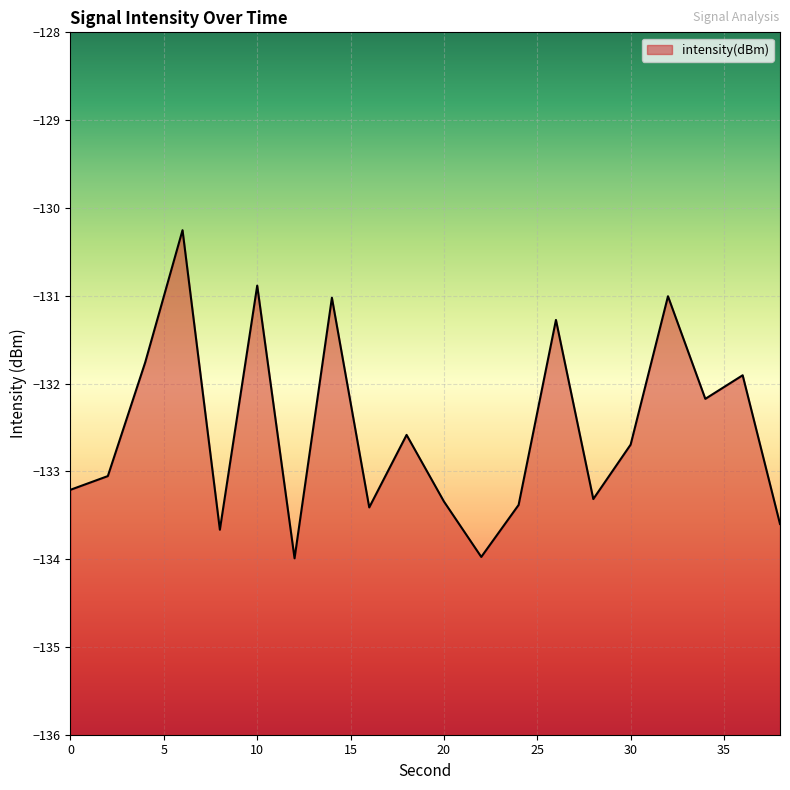

The value at 30 is -132.7. True or false?

True